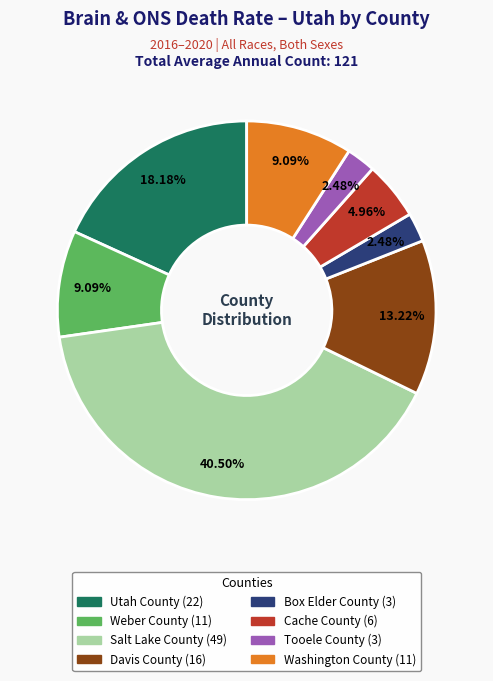

How many slices are in this pie chart?

8